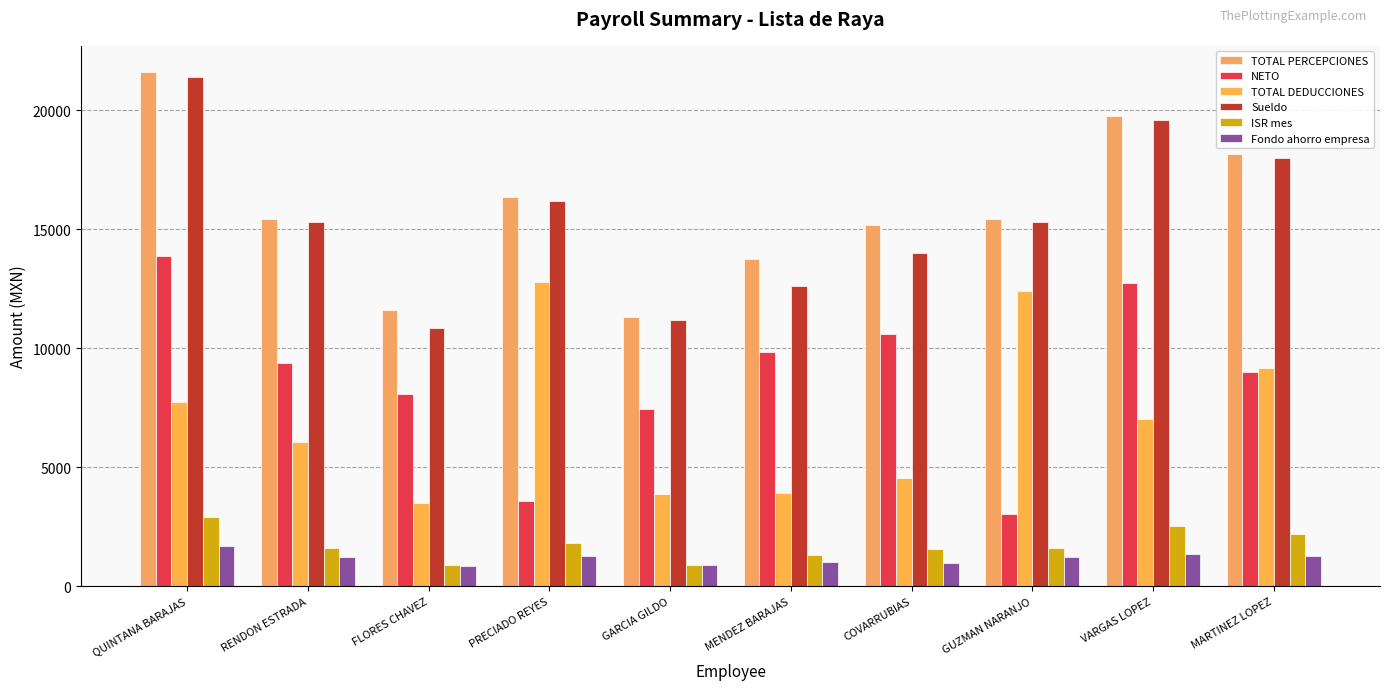

Reading left to right, list all the values displayed in this chart.

TOTAL PERCEPCIONES: QUINTANA BARAJAS=21627.8	RENDON ESTRADA=15450.9	FLORES CHAVEZ=11590.6	PRECIADO REYES=16361.1	GARCIA GILDO=11322.5	MENDEZ BARAJAS=13751.5	COVARRUBIAS=15164.3	GUZMAN NARANJO=15450.9	VARGAS LOPEZ=19780.1	MARTINEZ LOPEZ=18170.0
NETO: QUINTANA BARAJAS=13887.2	RENDON ESTRADA=9376.4	FLORES CHAVEZ=8090.4	PRECIADO REYES=3590.2	GARCIA GILDO=7441.8	MENDEZ BARAJAS=9841.9	COVARRUBIAS=10608.9	GUZMAN NARANJO=3053.7	VARGAS LOPEZ=12730.6	MARTINEZ LOPEZ=8997.4
TOTAL DEDUCCIONES: QUINTANA BARAJAS=7740.6	RENDON ESTRADA=6074.4	FLORES CHAVEZ=3500.2	PRECIADO REYES=12770.9	GARCIA GILDO=3880.7	MENDEZ BARAJAS=3909.5	COVARRUBIAS=4555.5	GUZMAN NARANJO=12397.2	VARGAS LOPEZ=7049.5	MARTINEZ LOPEZ=9172.6
Sueldo: QUINTANA BARAJAS=21413.7	RENDON ESTRADA=15297.9	FLORES CHAVEZ=10849.2	PRECIADO REYES=16199.1	GARCIA GILDO=11210.4	MENDEZ BARAJAS=12625.2	COVARRUBIAS=14024.1	GUZMAN NARANJO=15297.9	VARGAS LOPEZ=19584.3	MARTINEZ LOPEZ=17990.1
ISR mes: QUINTANA BARAJAS=2927.9	RENDON ESTRADA=1621.6	FLORES CHAVEZ=914.7	PRECIADO REYES=1814.1	GARCIA GILDO=918.5	MENDEZ BARAJAS=1321.4	COVARRUBIAS=1572.0	GUZMAN NARANJO=1621.6	VARGAS LOPEZ=2537.2	MARTINEZ LOPEZ=2196.6
Fondo ahorro empresa: QUINTANA BARAJAS=1713.1	RENDON ESTRADA=1223.8	FLORES CHAVEZ=867.9	PRECIADO REYES=1295.9	GARCIA GILDO=896.8	MENDEZ BARAJAS=1010.0	COVARRUBIAS=981.7	GUZMAN NARANJO=1223.8	VARGAS LOPEZ=1370.9	MARTINEZ LOPEZ=1259.3